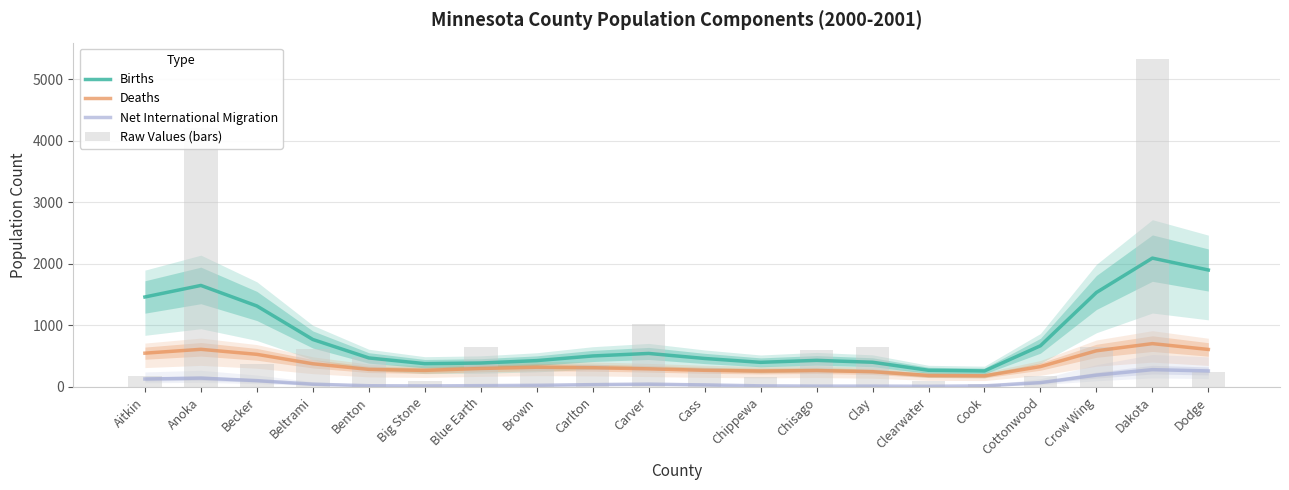

What is the average value of the Births series?

818.0